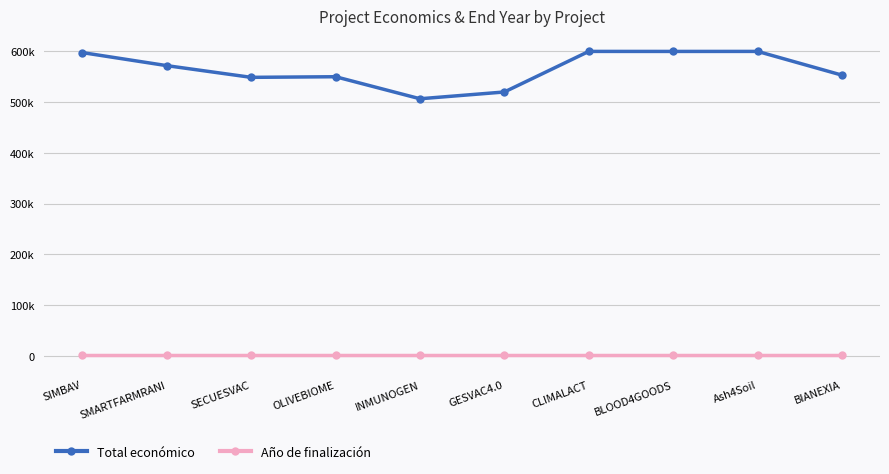

Reading left to right, extract all data points from this chart.

Total económico: SIMBAV=597651	SMARTFARMRANI=571965	SECUESVAC=548889	OLIVEBIOME=550111	INMUNOGEN=506703	GESVAC4.0=520062	CLIMALACT=600000	BLOOD4GOODS=599960	Ash4Soil=600000	BIANEXIA=553196
Año de finalización: SIMBAV=2027	SMARTFARMRANI=2027	SECUESVAC=2027	OLIVEBIOME=2027	INMUNOGEN=2027	GESVAC4.0=2027	CLIMALACT=2027	BLOOD4GOODS=2027	Ash4Soil=2027	BIANEXIA=2027